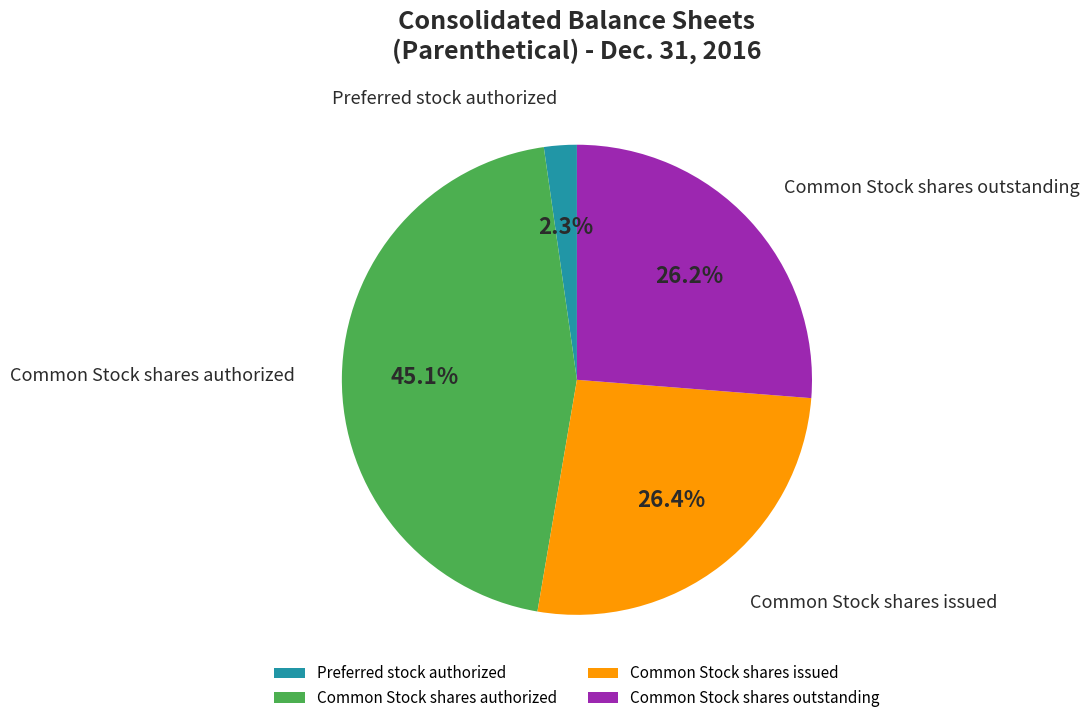

What is the largest slice in the pie chart?

Common Stock shares authorized